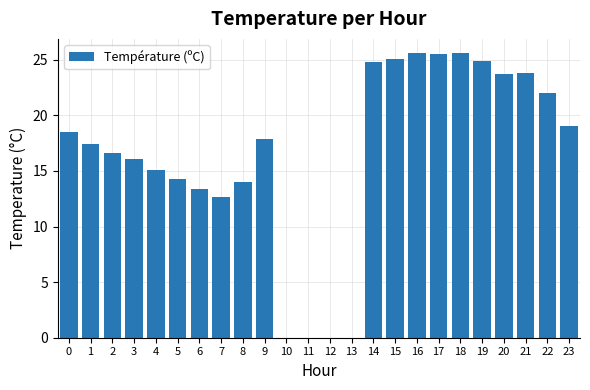

What is the greatest value displayed?

25.6